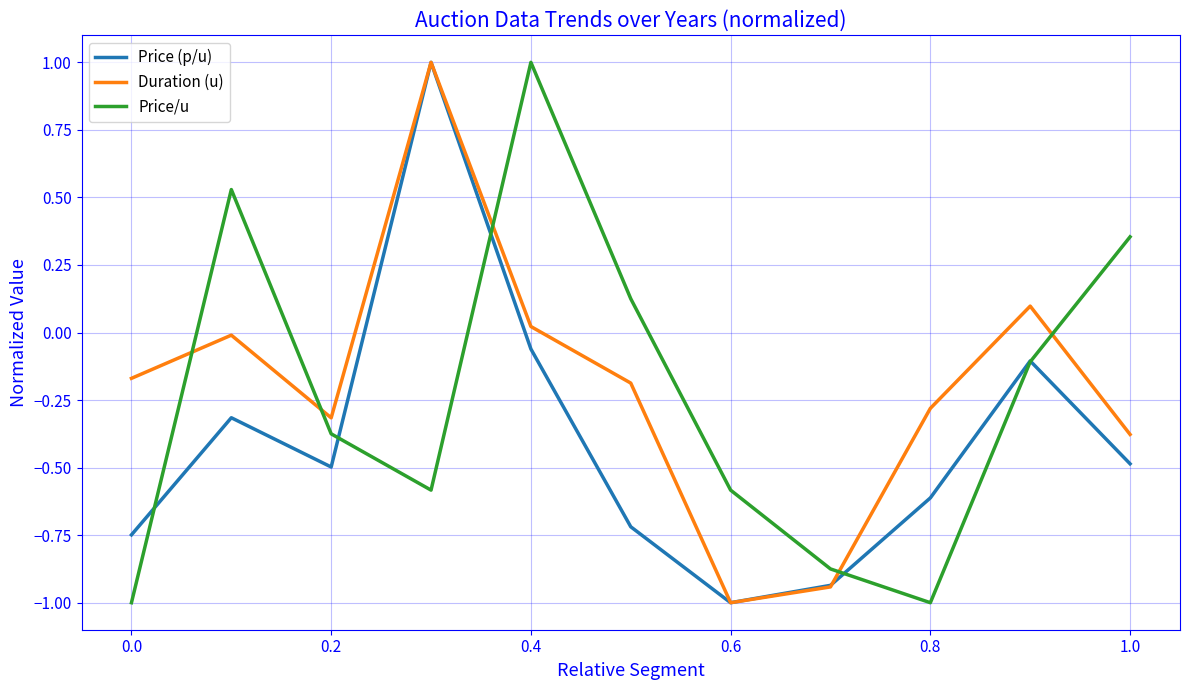

What is the highest value of the Duration (u) series?

1.0